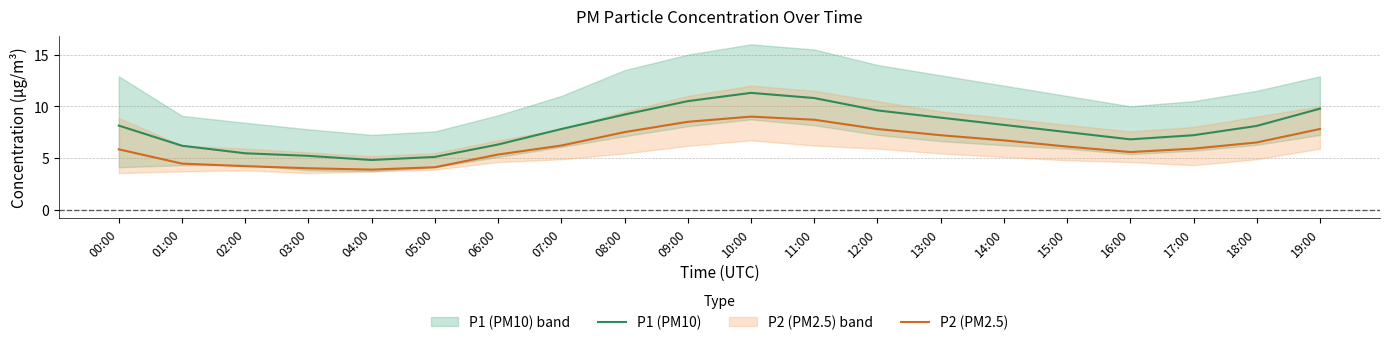

True or false: P1 (PM10) and P2 (PM2.5) cross at least once.

False